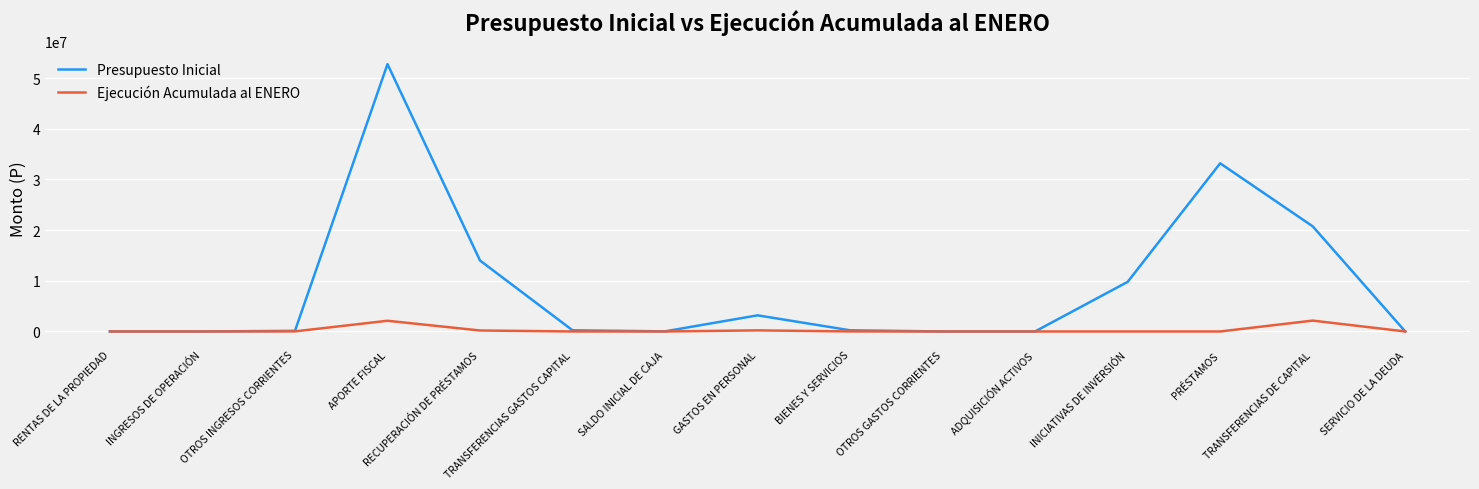

List the series in order of their peak value, lowest first.

Ejecución Acumulada al ENERO, Presupuesto Inicial